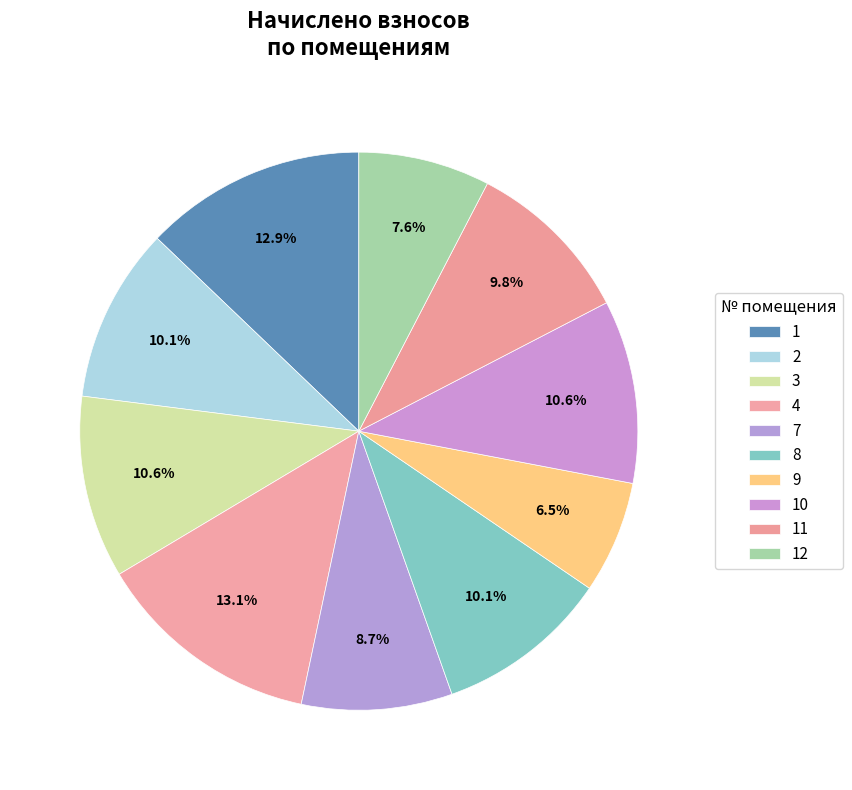

The 4 slice represents 13% of the pie. True or false?

True